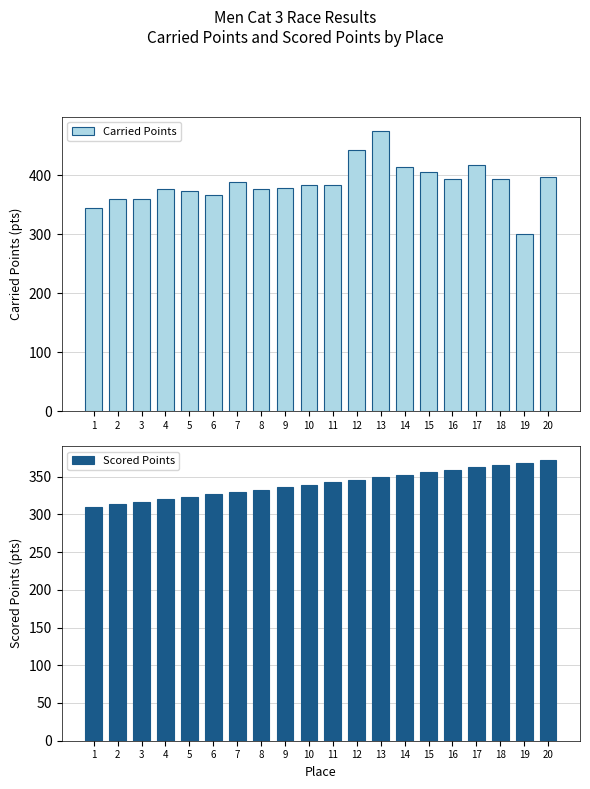

Which series changed the most between 1 and 7?

Carried Points